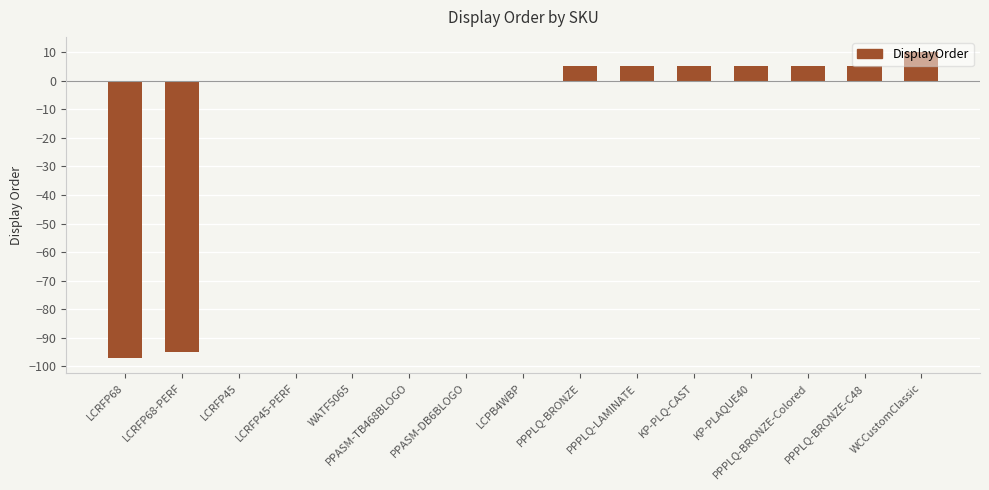

What is the sum of all values?

-152